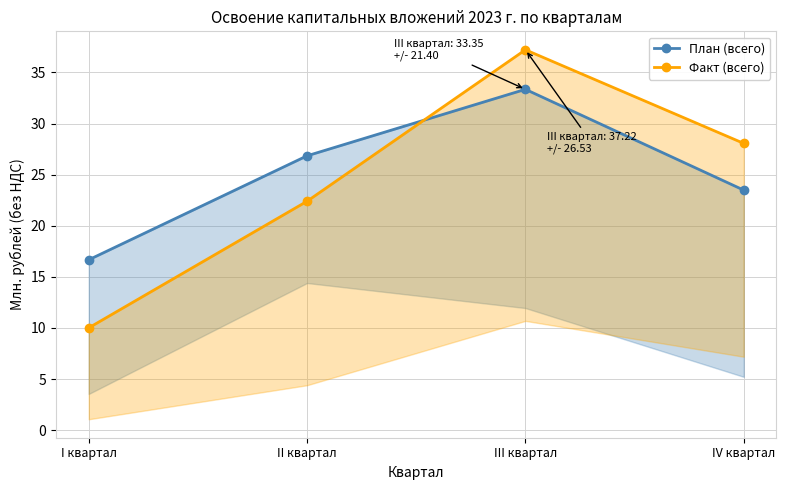

What is the sum of the План (всего) values at II квартал and III квартал?

60.2